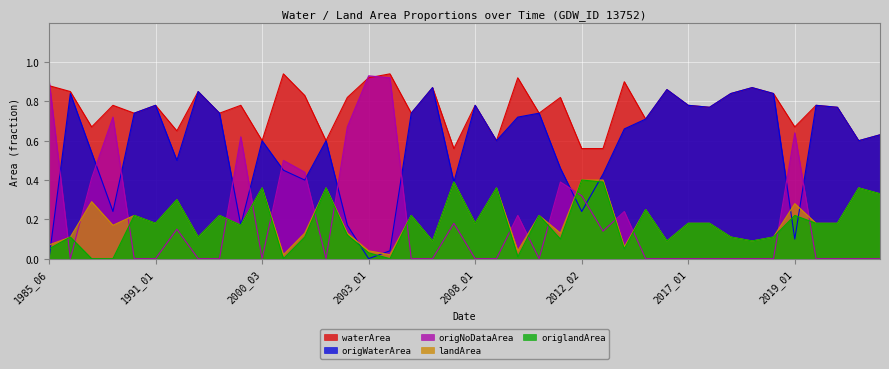

At which label does origNoDataArea reach its peak?

2003_01